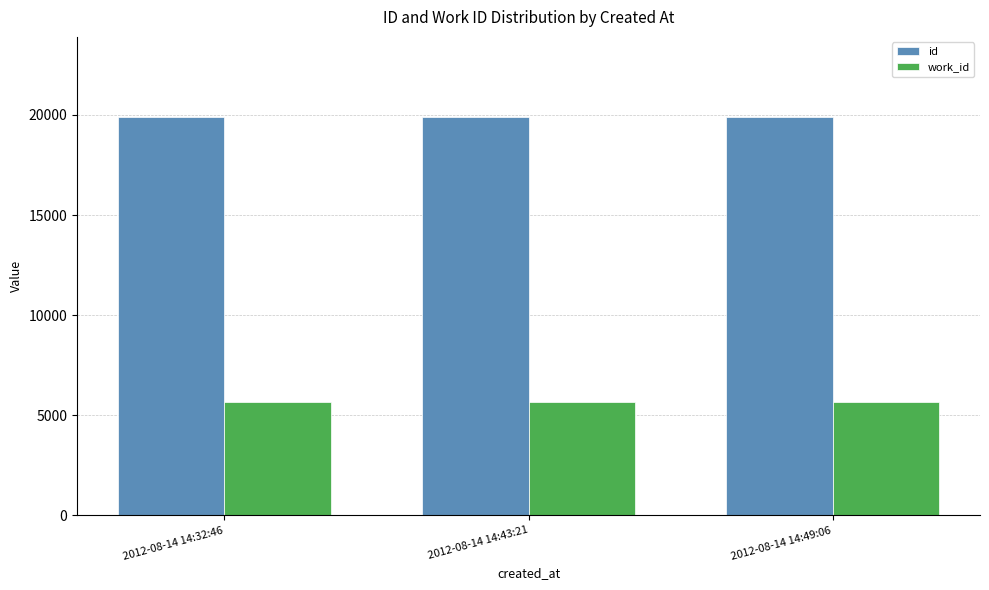

What is the sum of the work_id values at 2012-08-14 14:49:06 and 2012-08-14 14:43:21?

11362